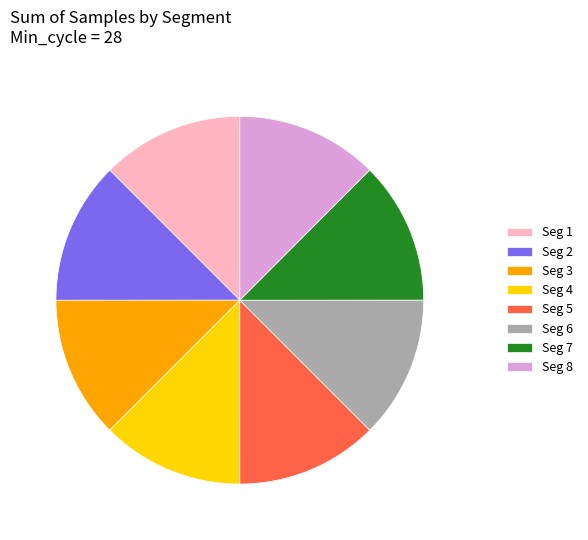

Approximately how many times larger is the value at Seg 8 compared to Seg 2?

1.0